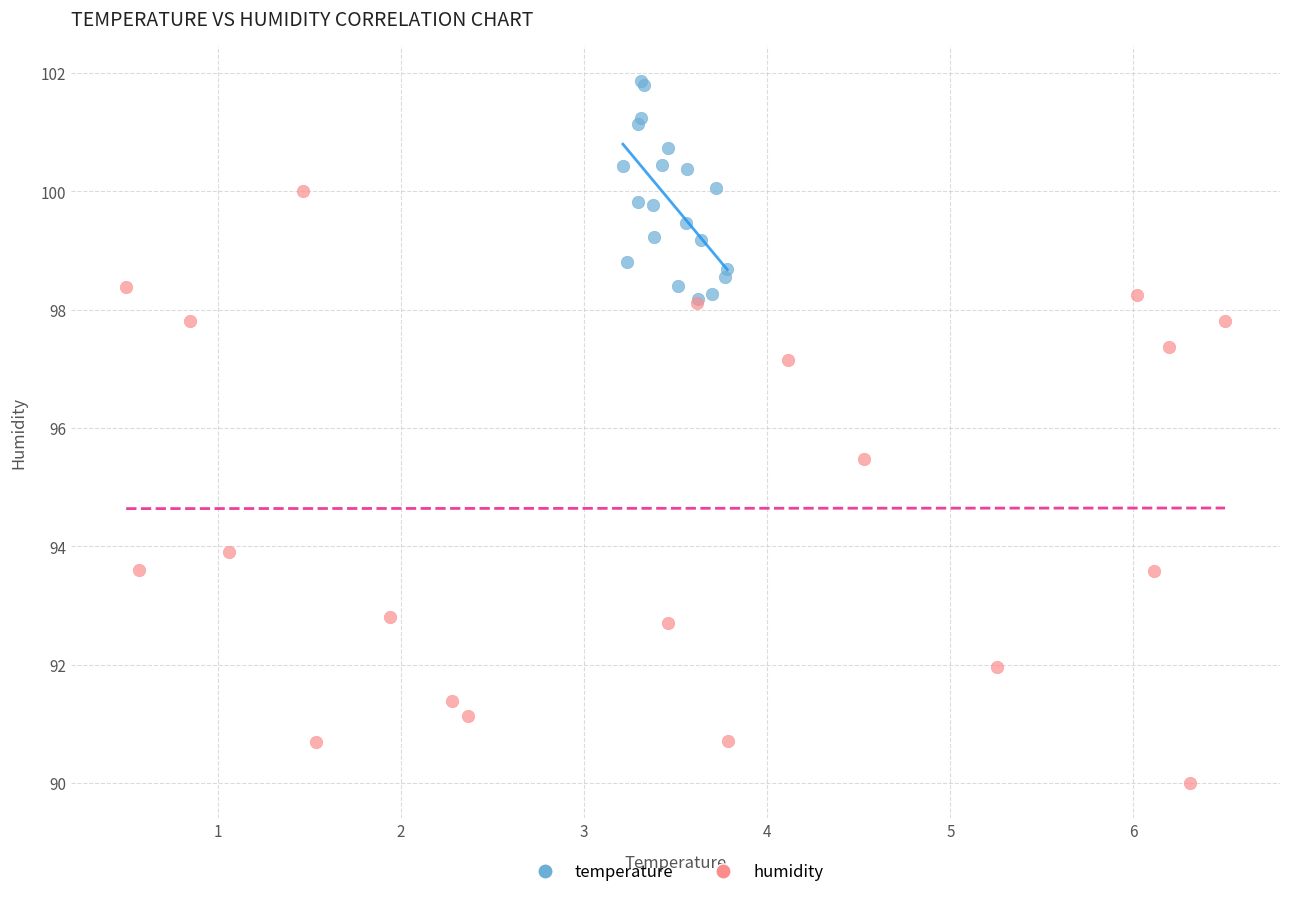

Which series contains the highest Y value?

temperature